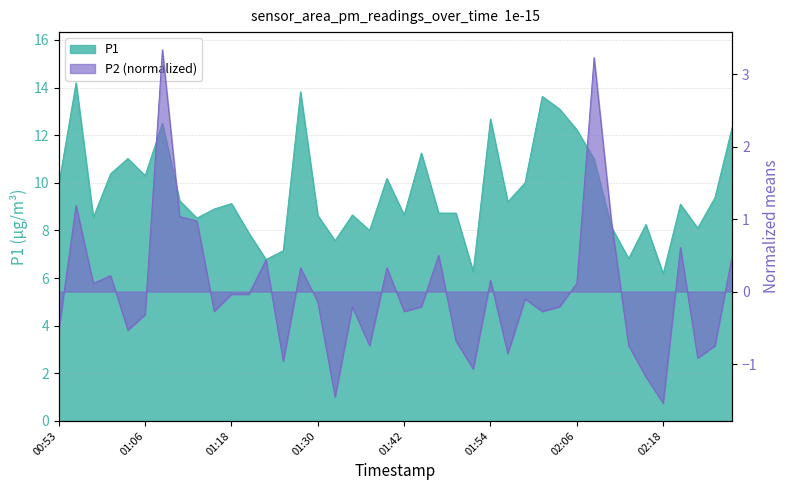

How many values in the P2 series are below 0?

24